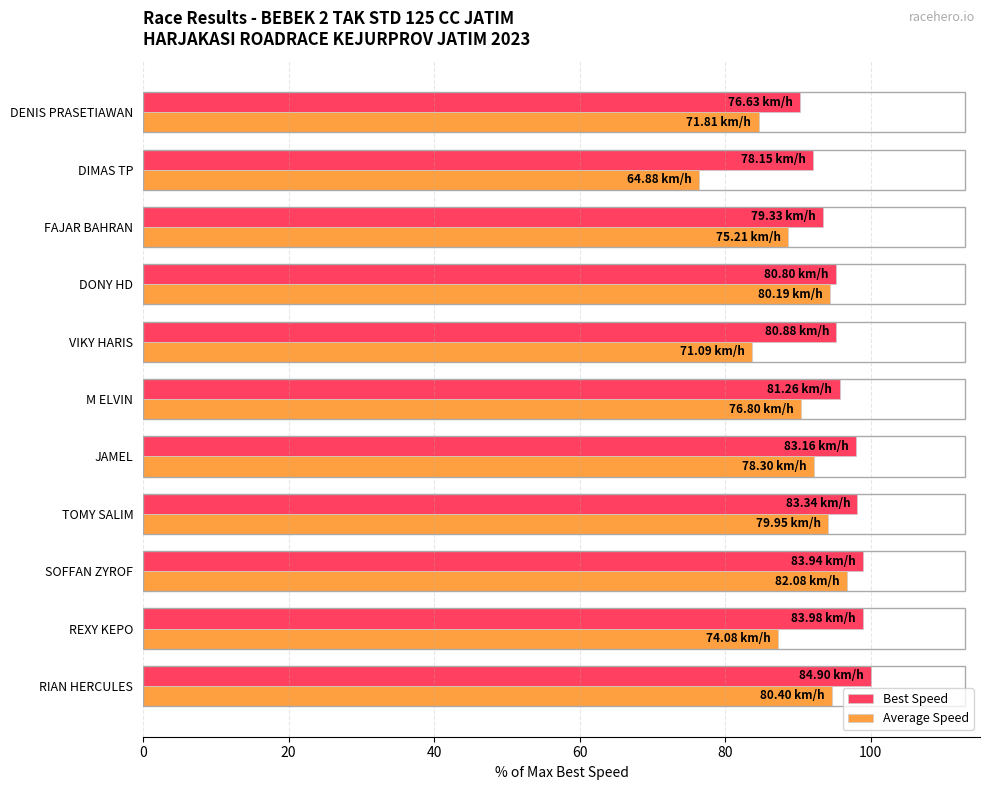

Which series has the largest range (max minus min)?

Average Speed